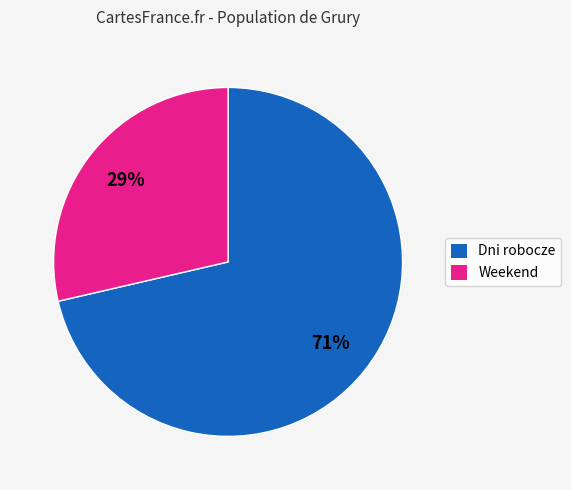

Count the number of slices in the pie.

2